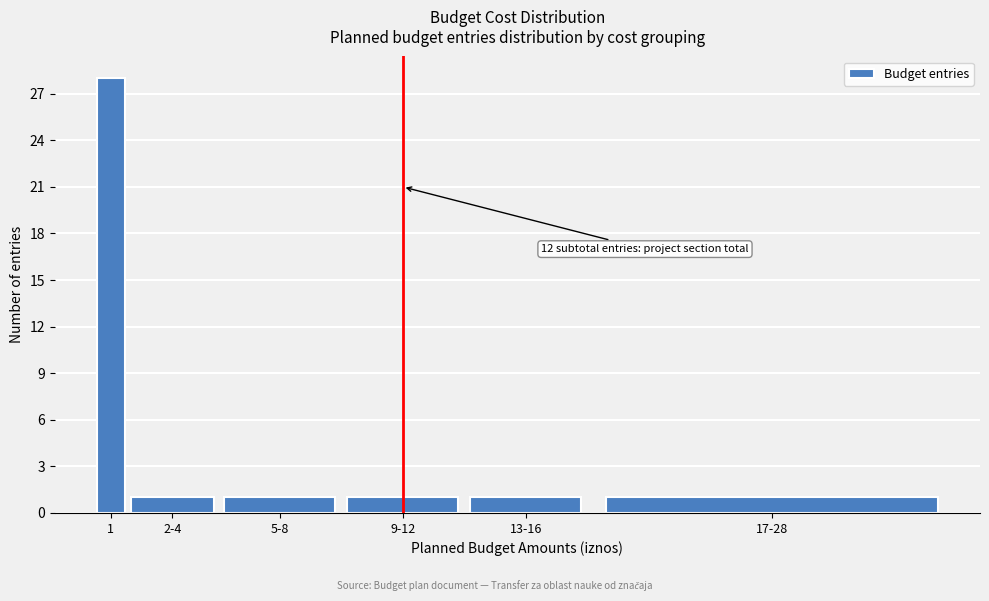

Reading left to right, extract all data points from this chart.

28	1	1	1	1	1